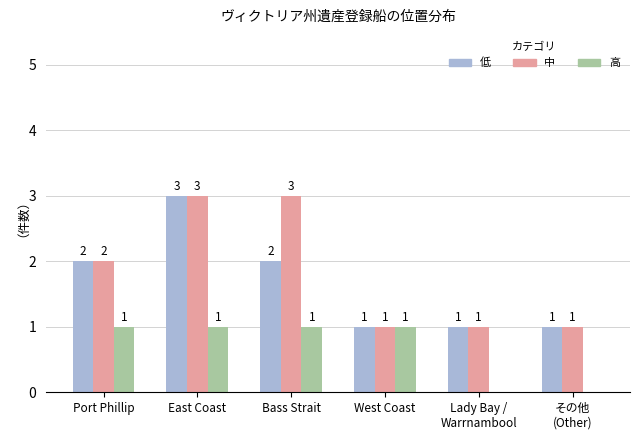

How many groups of bars are there?

6